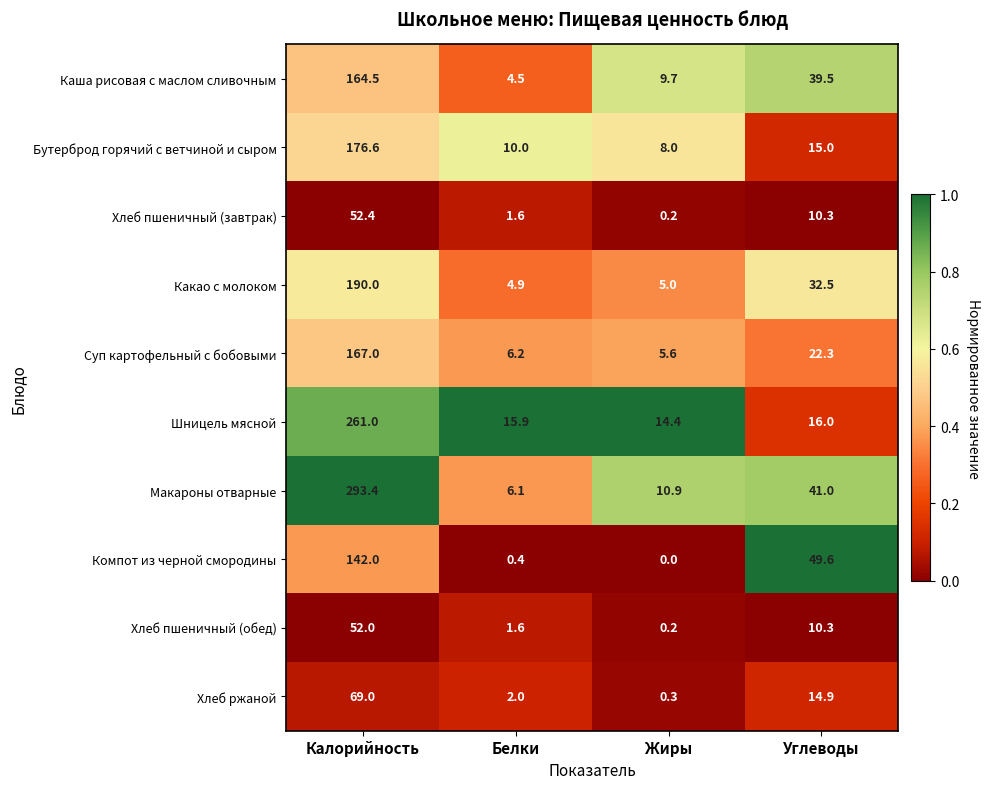

Rank the series by their maximum value, from highest to lowest.

Макароны отварные, Шницель мясной, Какао с молоком, Бутерброд горячий с ветчиной и сыром, Суп картофельный с бобовыми, Каша рисовая с маслом сливочным, Компот из черной смородины, Хлеб ржаной, Хлеб пшеничный (завтрак), Хлеб пшеничный (обед)